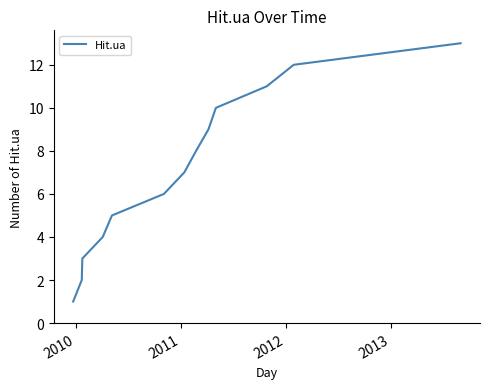

Does the chart display data point markers on the line(s)?

No